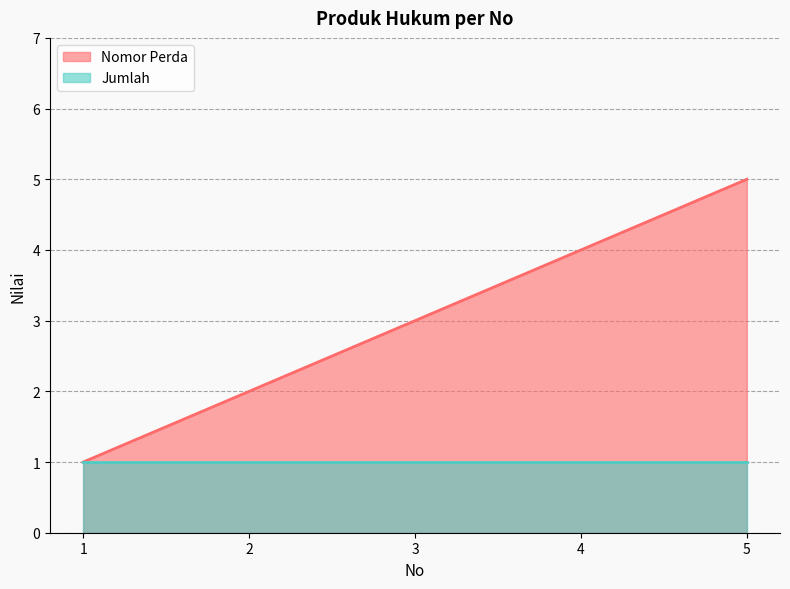

Which series has the largest total across all categories?

Nomor Perda